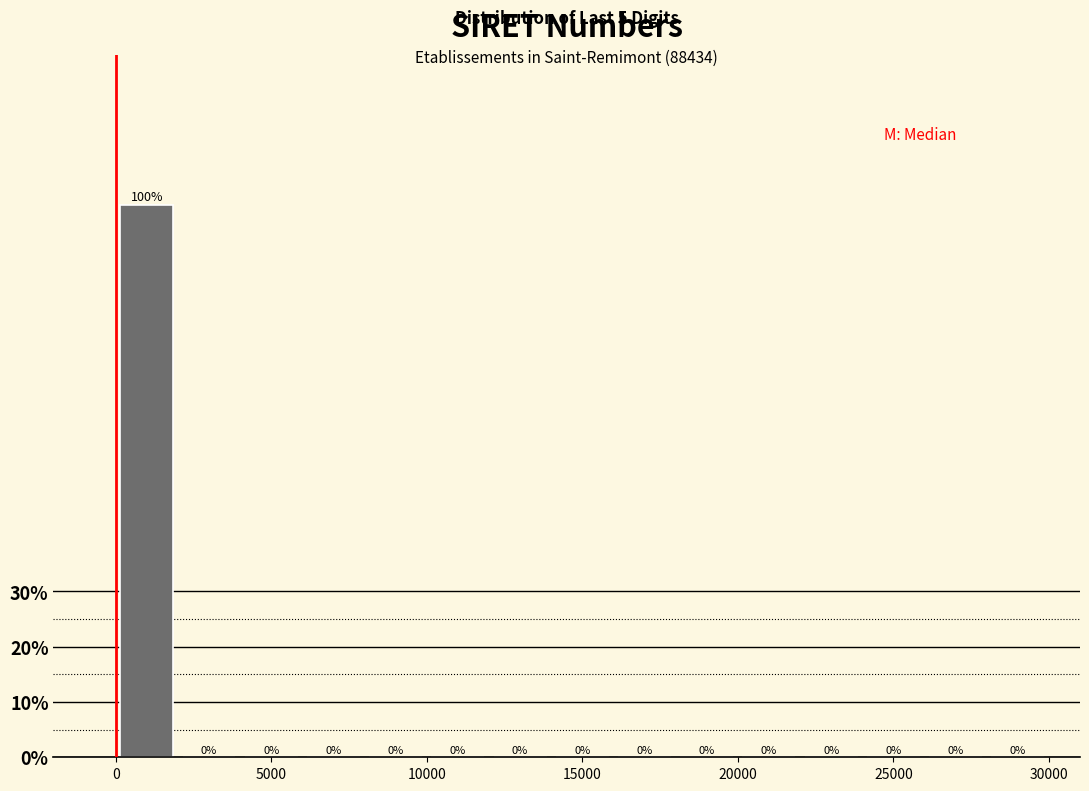

Reading left to right, list every bar in this chart as the range it spans on the x-axis followed by its height.

0 to 2000: 100
2000 to 4000: 0
4000 to 6000: 0
6000 to 8000: 0
8000 to 10000: 0
10000 to 12000: 0
12000 to 14000: 0
14000 to 16000: 0
16000 to 18000: 0
18000 to 20000: 0
20000 to 22000: 0
22000 to 24000: 0
24000 to 26000: 0
26000 to 28000: 0
28000 to 30000: 0